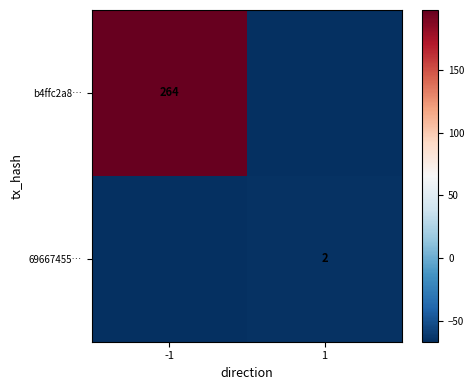

The 69667455… series shows 2.8 at 1. True or false?

False